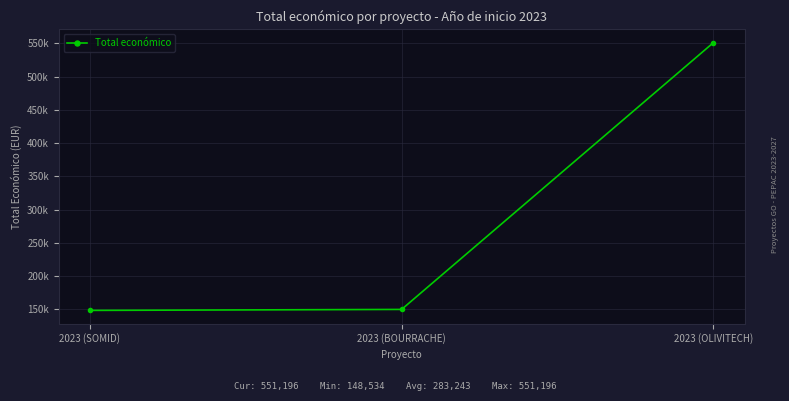

What is the difference between the maximum and minimum values?

402662